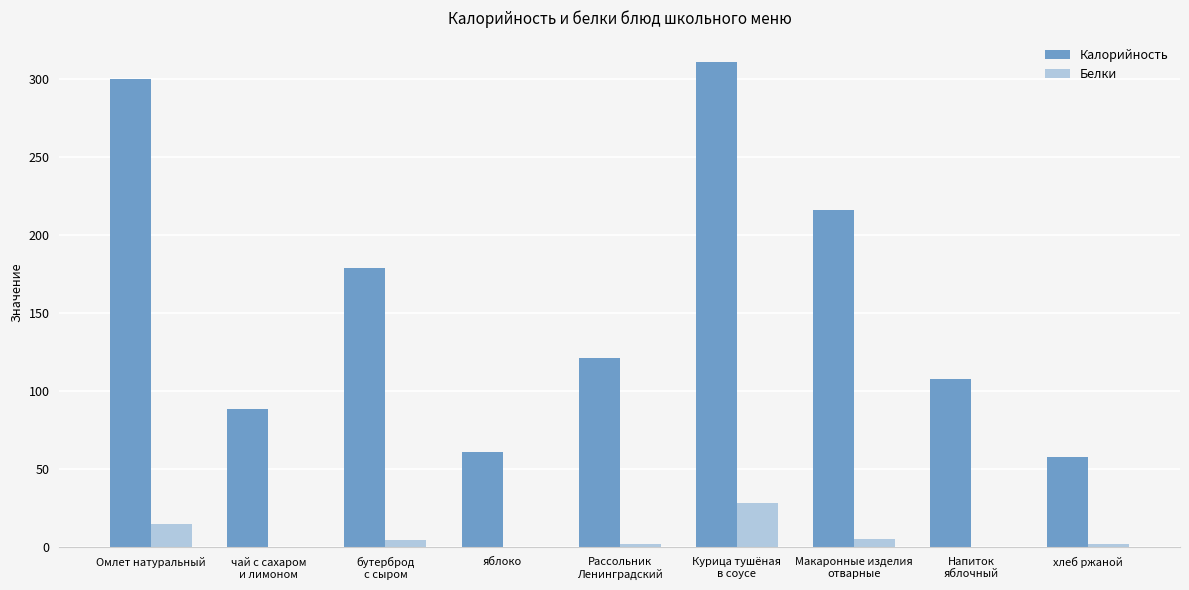

How many groups of bars are there?

9